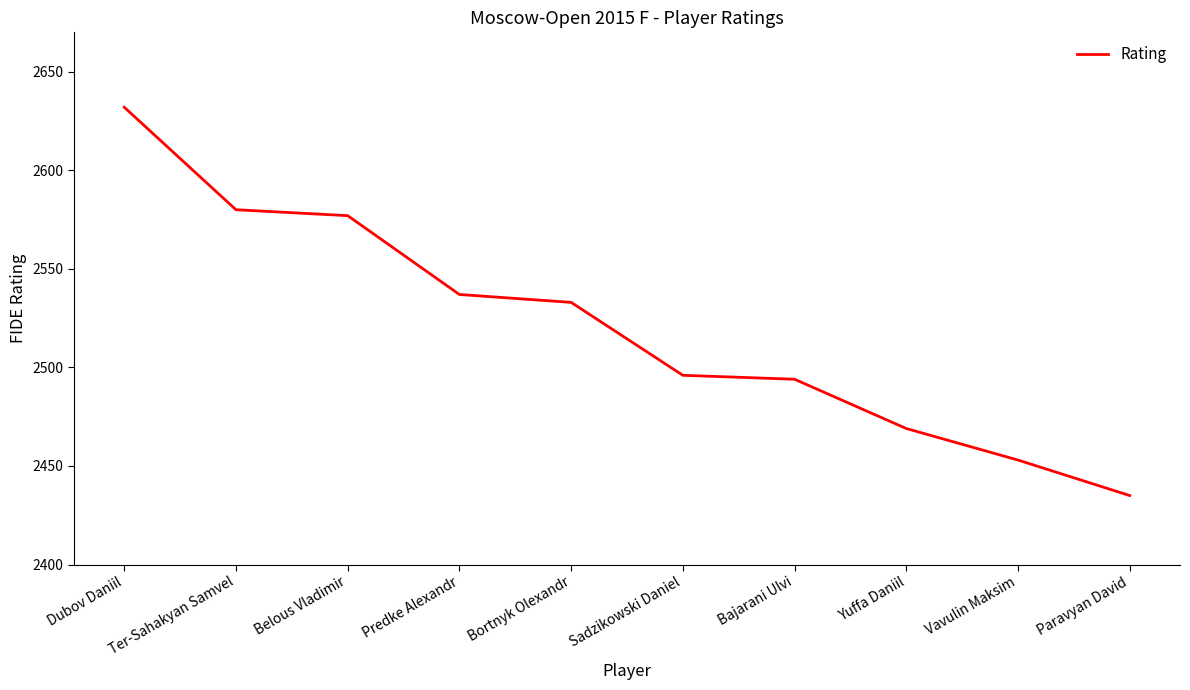

Does the chart have visible grid lines?

No